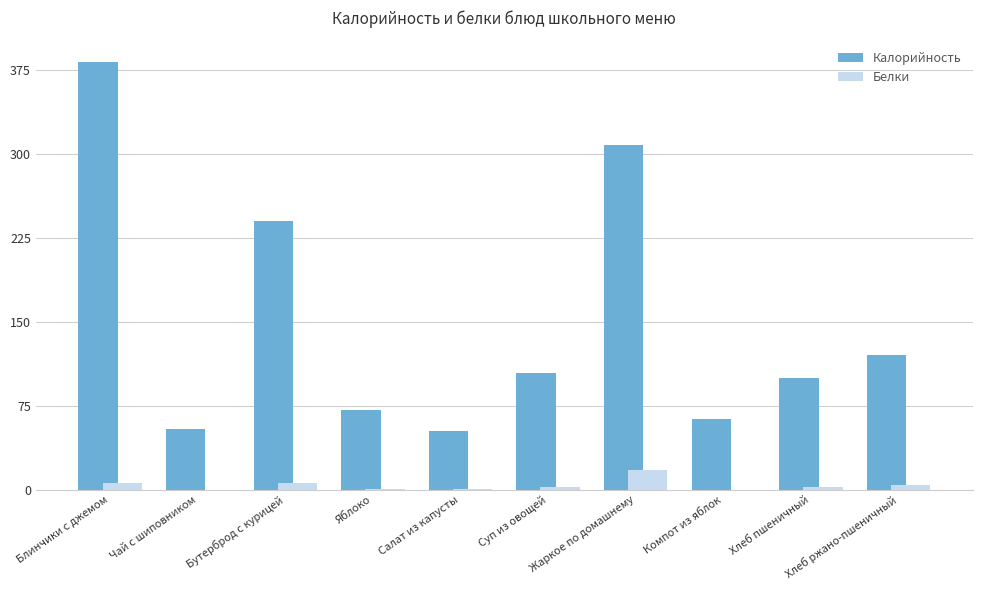

Which series has the largest range (max minus min)?

Калорийность